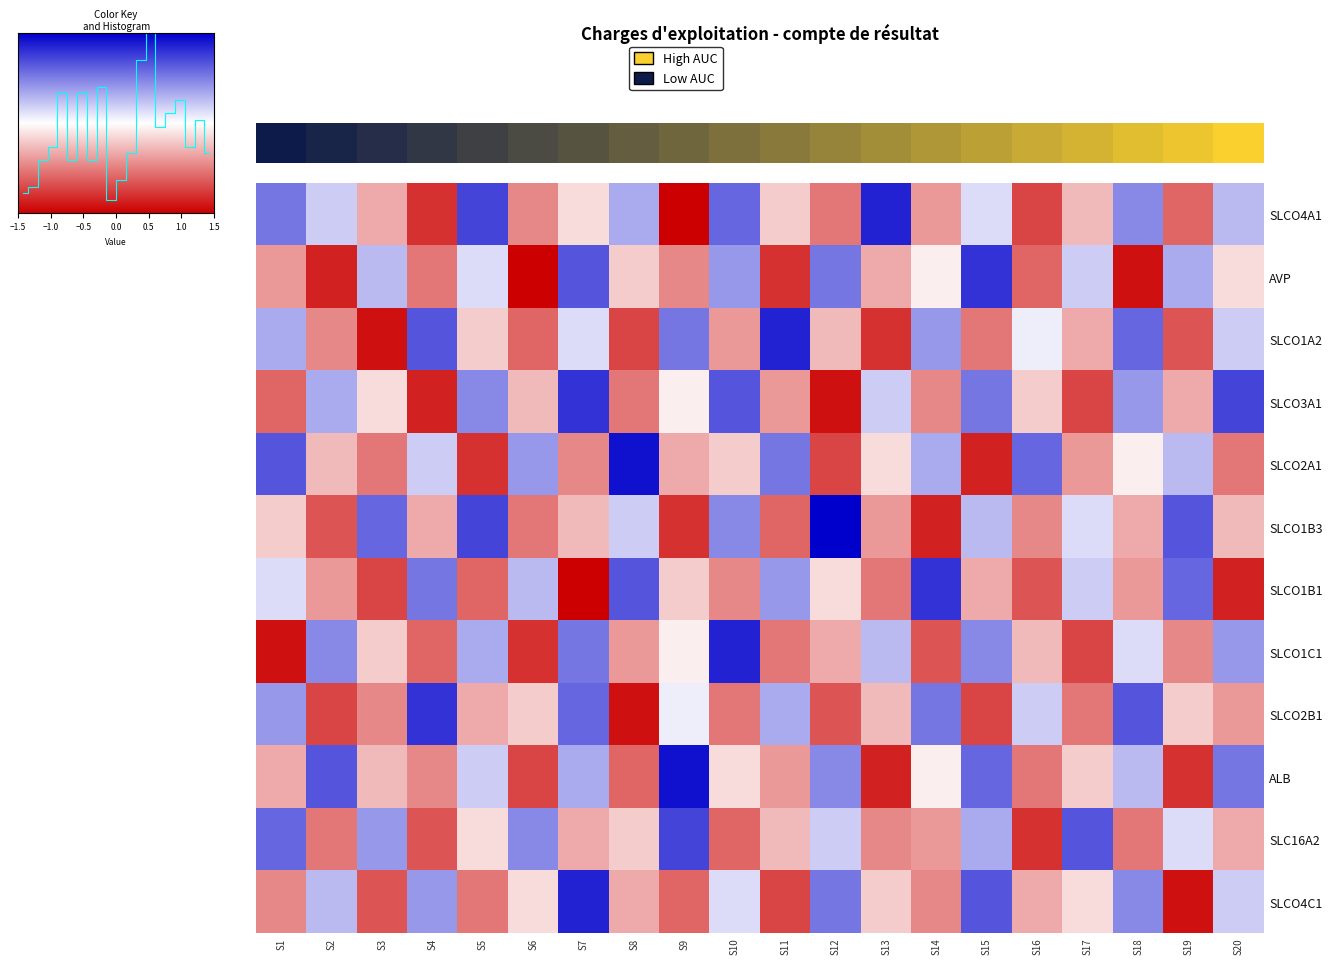

How many distinct data groups are displayed?

12